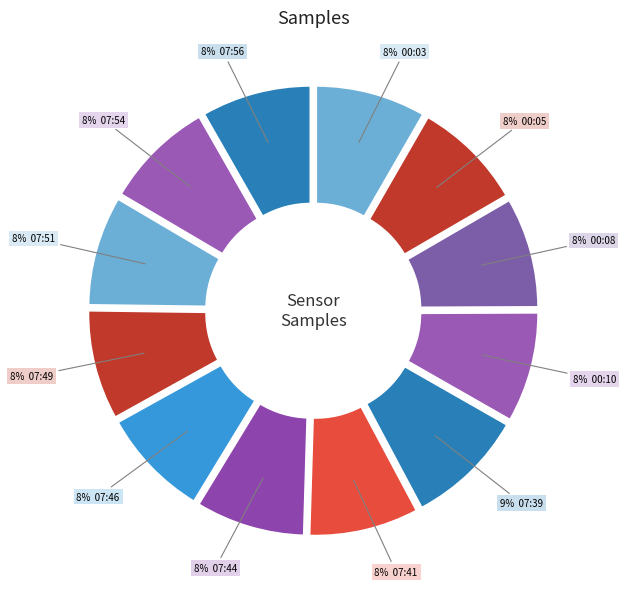

Count the number of slices in the pie.

12